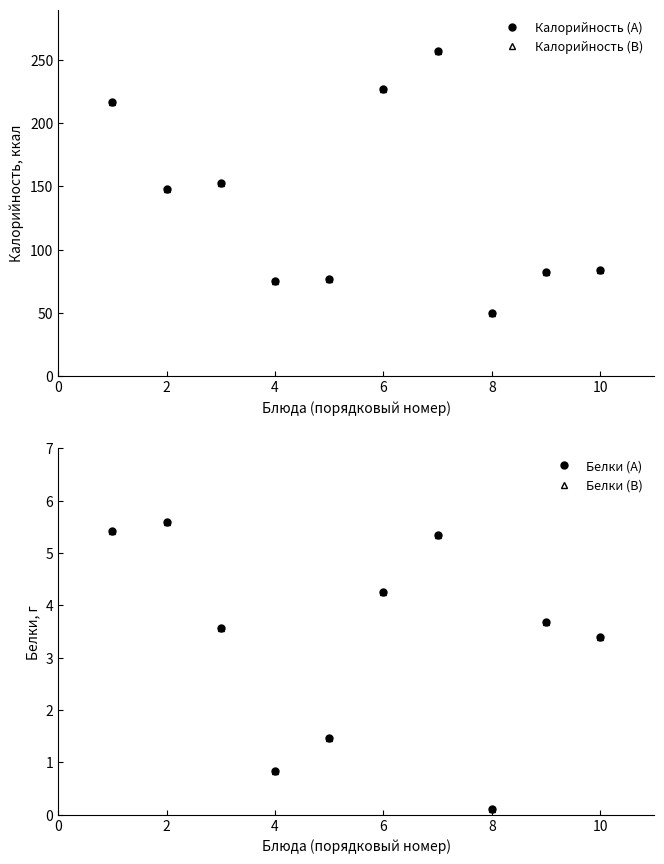

The value of Калорийность (A) at 10 is 114.0. True or false?

False